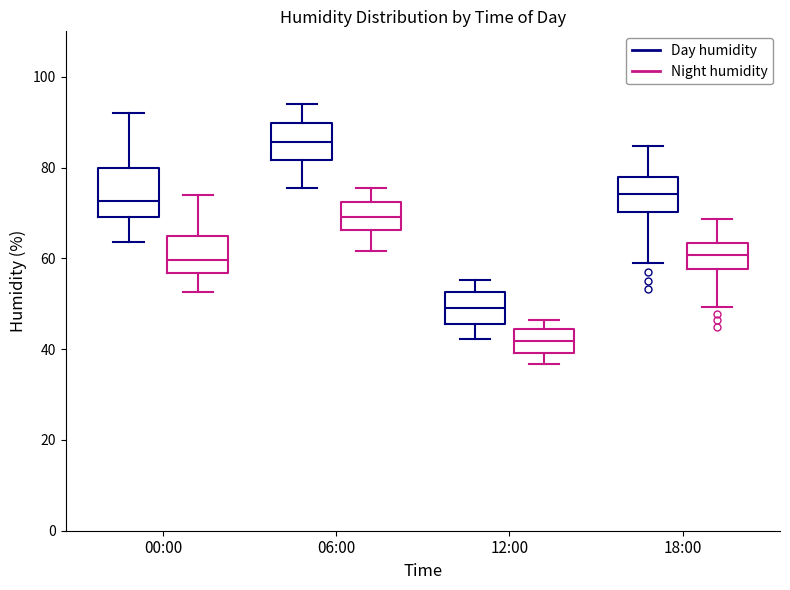

Reading left to right, transcribe this box plot: for each box, give where its median line is, the range the box spans, and where its two whiskers end, as read against the y-axis. The values are not printed on the chart, so give them approximately, as read against the axis.

00:00 (Day humidity): median 72, box 70 to 80, whiskers 64 to 92
00:00 (Night humidity): median 60, box 56 to 66, whiskers 52 to 74
06:00 (Day humidity): median 86, box 82 to 90, whiskers 76 to 94
06:00 (Night humidity): median 70, box 66 to 72, whiskers 62 to 76
12:00 (Day humidity): median 50, box 46 to 52, whiskers 42 to 56
12:00 (Night humidity): median 42, box 40 to 44, whiskers 36 to 46
18:00 (Day humidity): median 74, box 70 to 78, whiskers 58 to 84
18:00 (Night humidity): median 60, box 58 to 64, whiskers 50 to 68